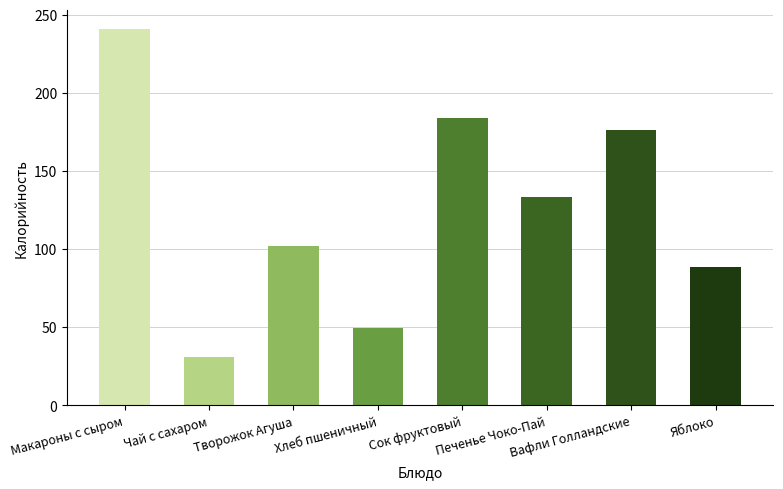

Reading left to right, extract all data points from this chart.

Макароны с сыром=241.0	Чай с сахаром=31.0	Творожок Агуша=102.0	Хлеб пшеничный=49.1	Сок фруктовый=184.0	Печенье Чоко-Пай=133.5	Вафли Голландские=176.0	Яблоко=88.6